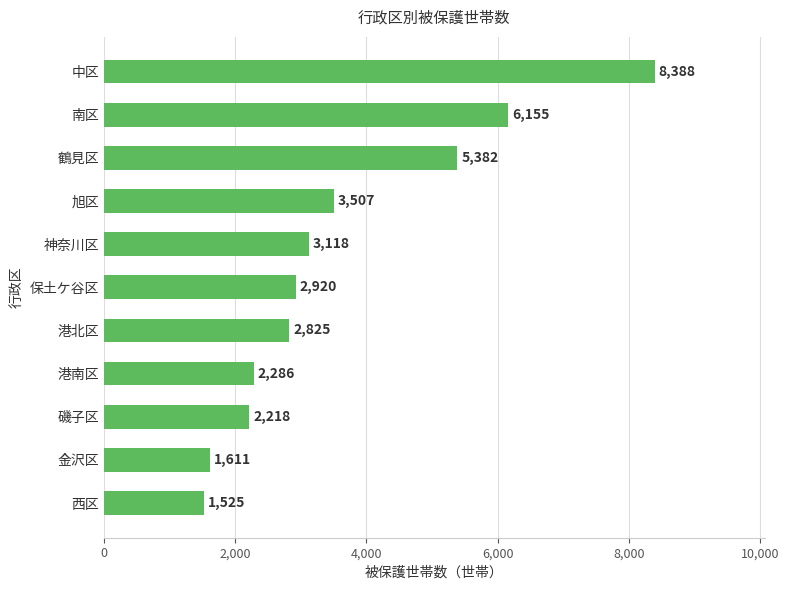

What is the sum of all values?

39935